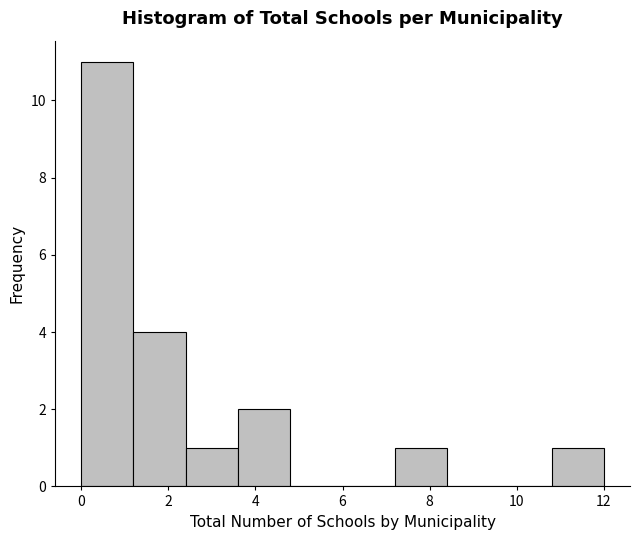

How tall is the bar that spans 10.8 to 12.0 on the x-axis? The values are not printed on the chart, so give them approximately, as read against the axis.

1